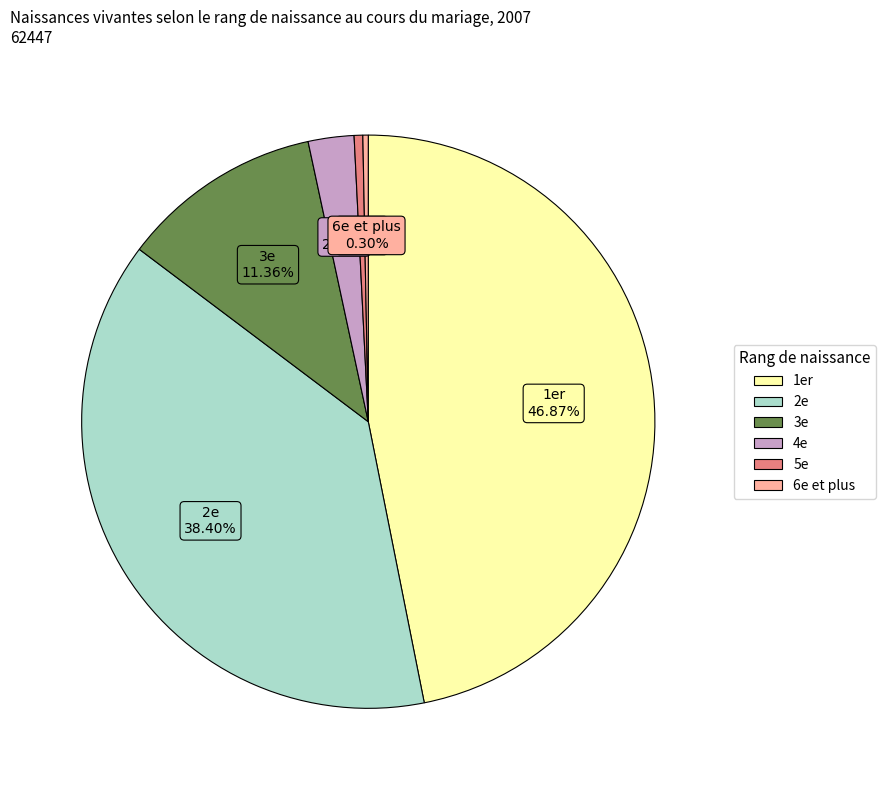

To the nearest percent, what is the average slice percentage?

17%